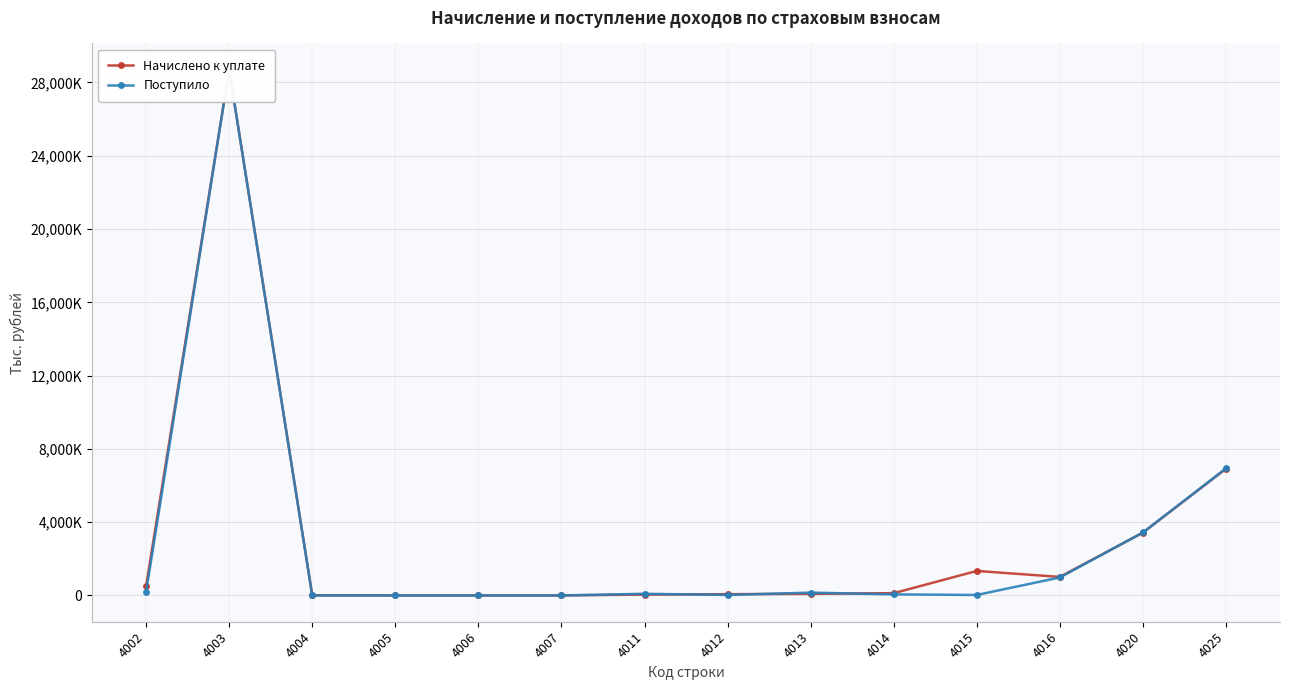

At which category does the chart reach its peak across all series?

4003